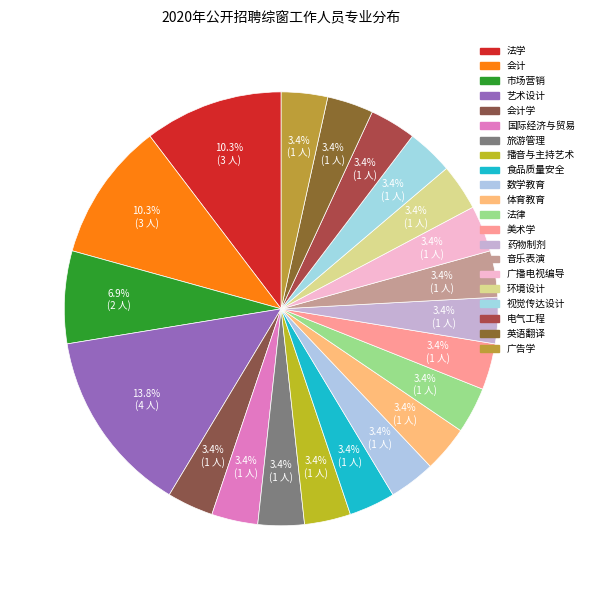

To the nearest percent, what is the combined percentage of 艺术设计 and 旅游管理?

17%